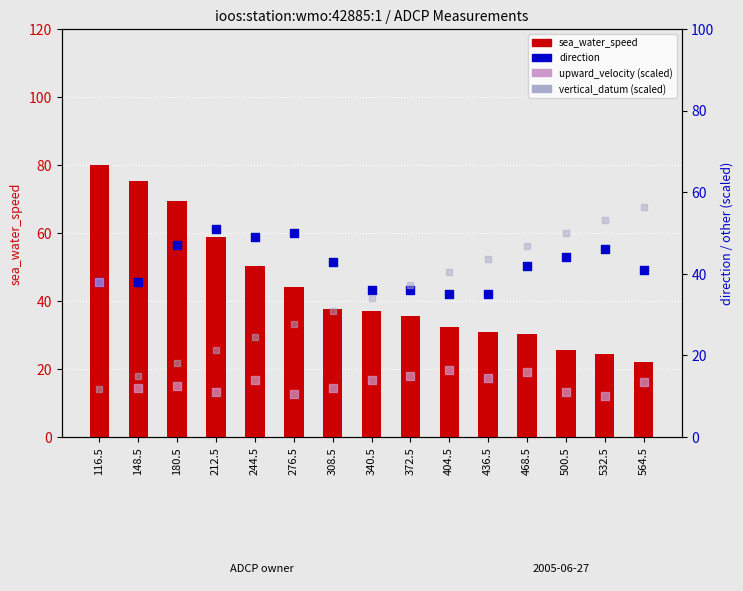

Which series contains the highest Y value?

sea_water_speed